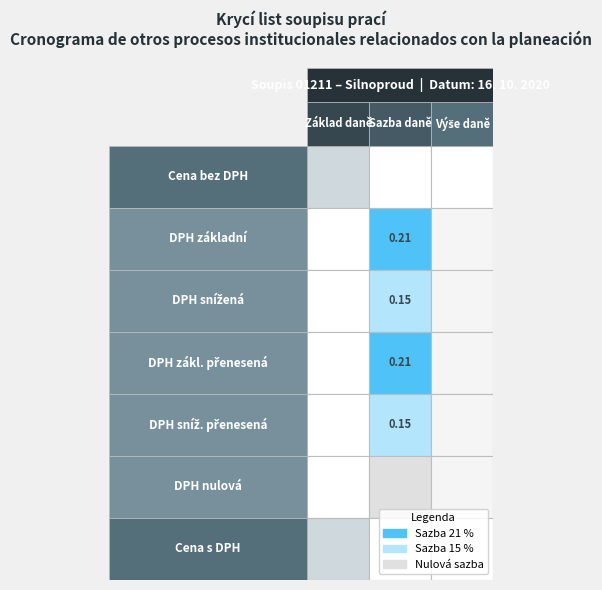

Reading left to right, transcribe all the data shown in this chart.

Cena bez DPH: 0=0.0	1=0.0	2=0.0
DPH základní: 0=0.0	1=0.2	2=0.0
DPH snížená: 0=0.0	1=0.1	2=0.0
DPH zákl. přenesená: 0=0.0	1=0.2	2=0.0
DPH sníž. přenesená: 0=0.0	1=0.1	2=0.0
DPH nulová: 0=0.0	1=0.0	2=0.0
Cena s DPH: 0=0.0	1=0.0	2=0.0